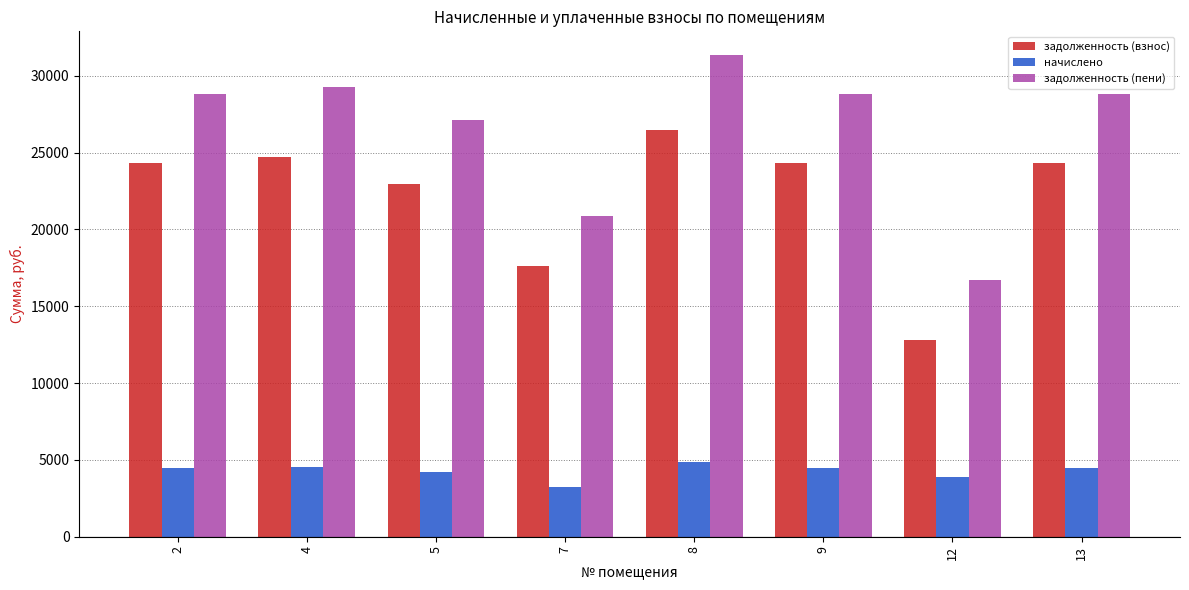

What is the maximum value shown in the chart?

31320.0